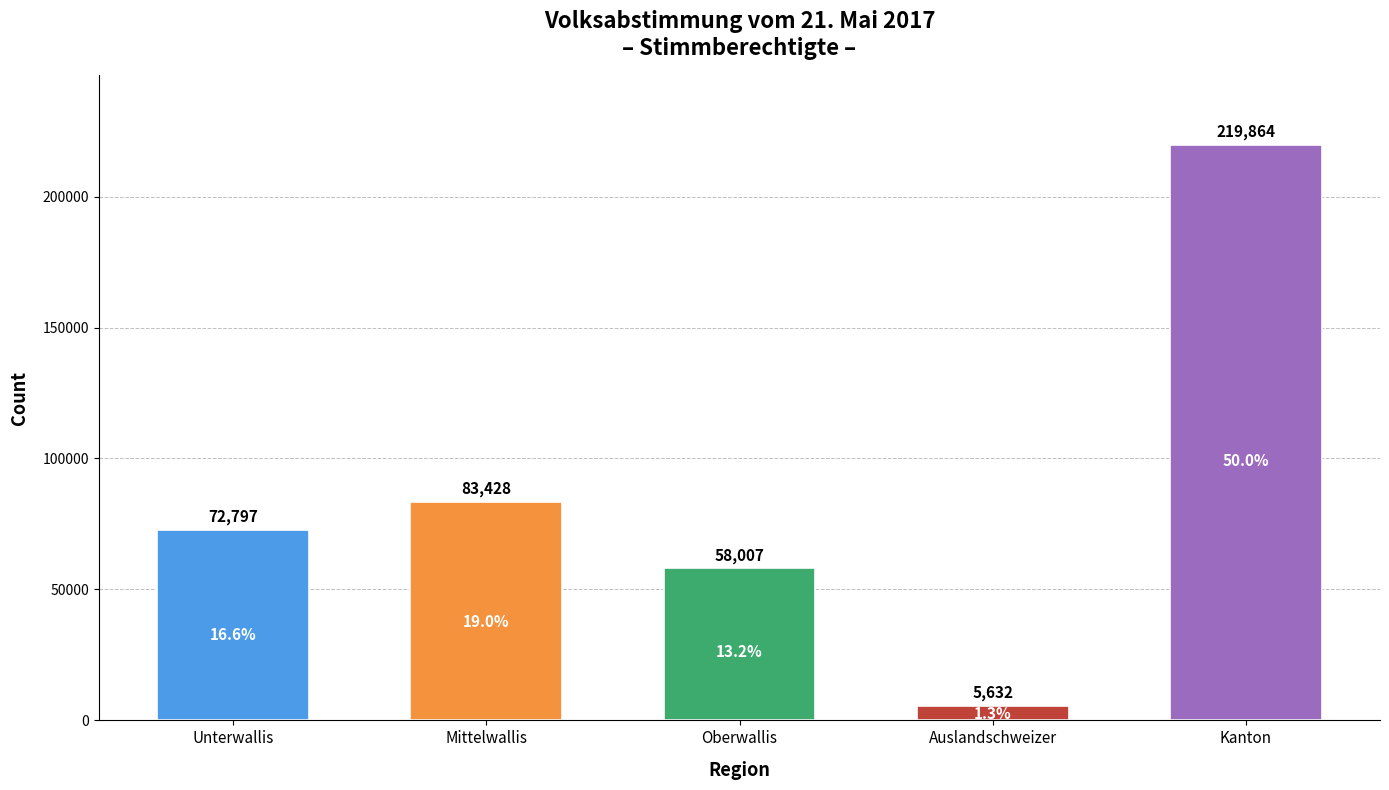

What is the approximate value at Unterwallis, to the nearest 100?

72800